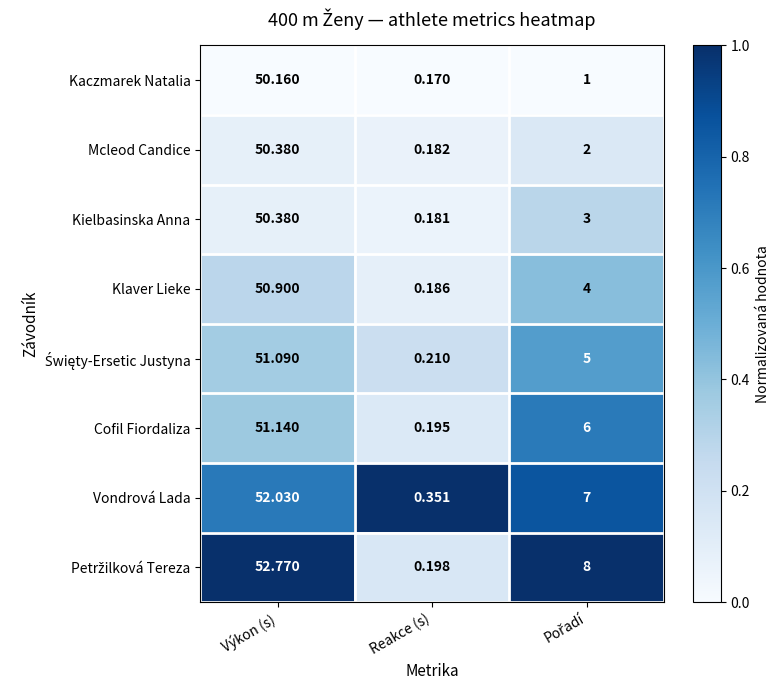

Which label corresponds to the smallest value in the chart?

Reakce (s)